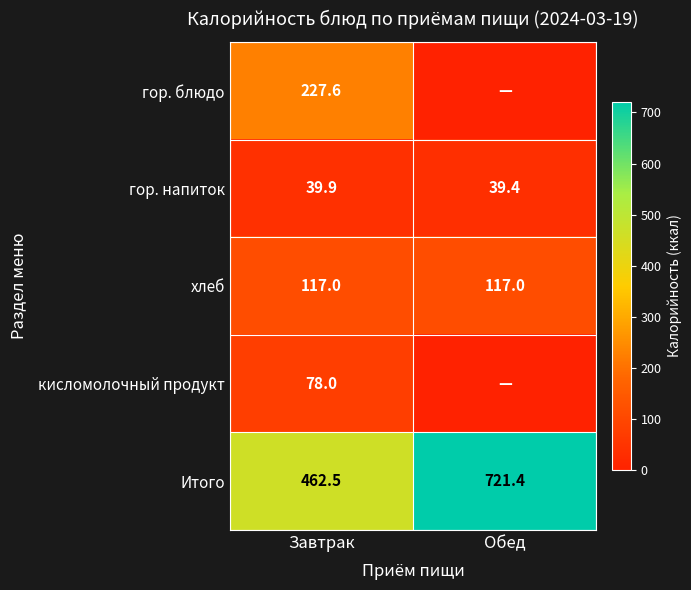

The value of Итого at Завтрак is 800.8. True or false?

False